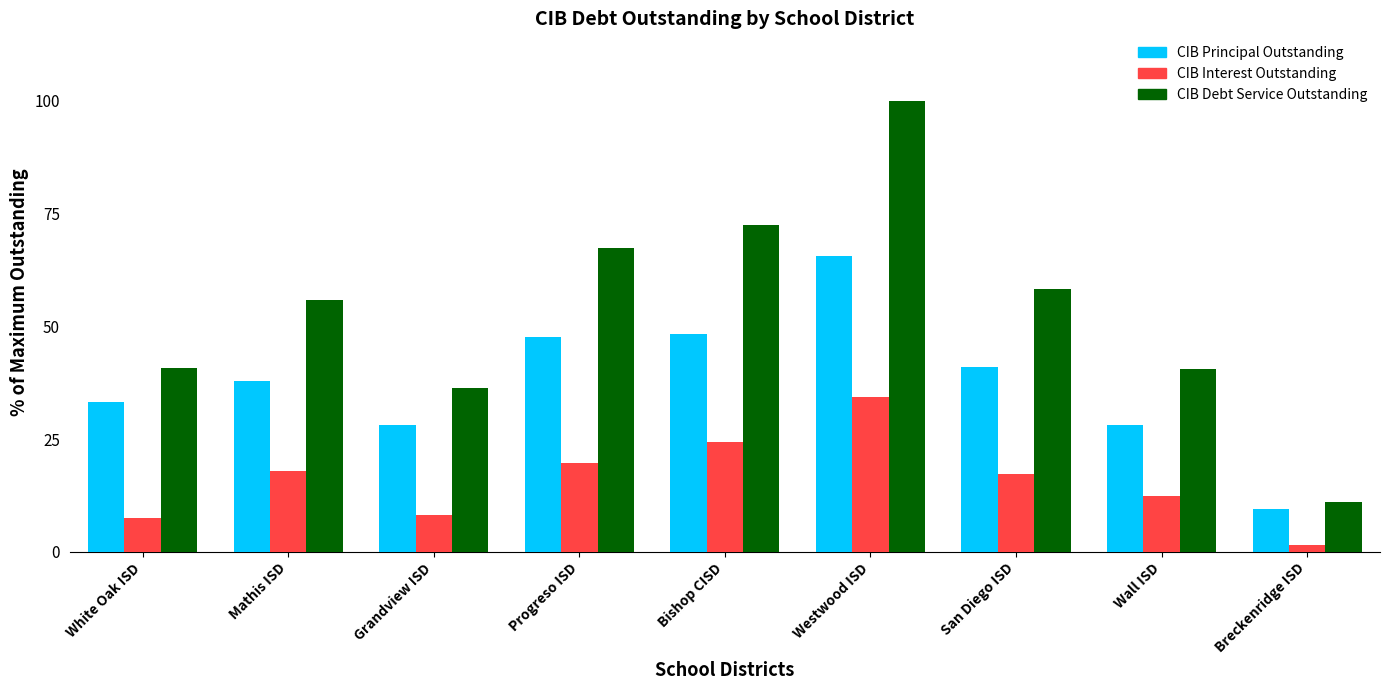

What is the value of the CIB Principal Outstanding bar at the 9th from the left?

9.4